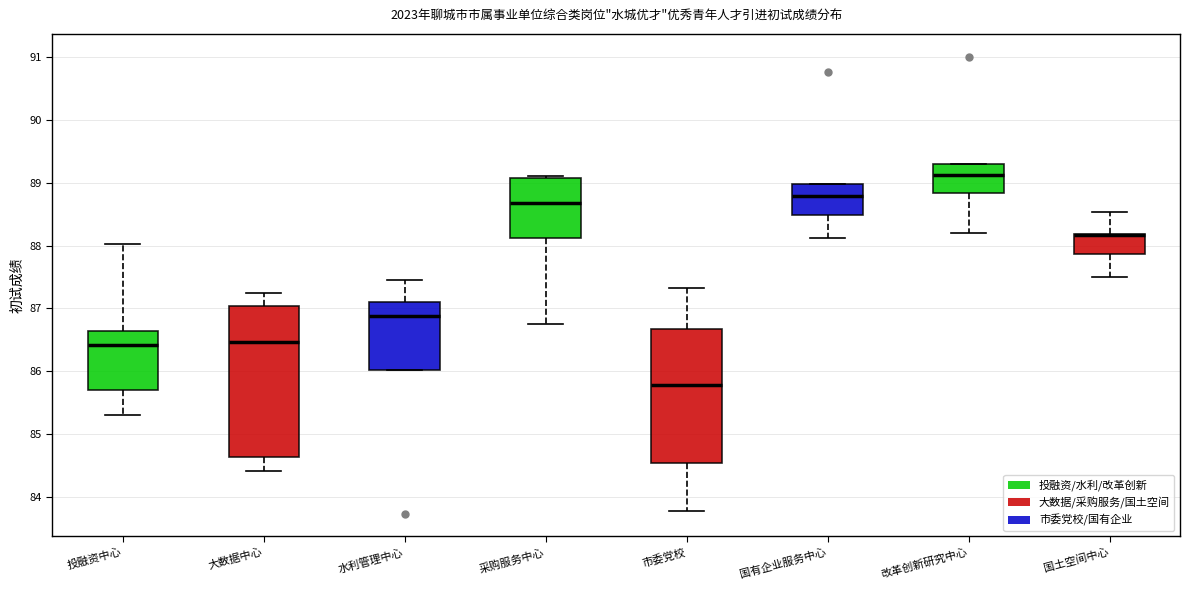

Where is the upper edge of the box for 水利管理中心 on the y-axis? The values are not printed on the chart, so give them approximately, as read against the axis.

87.1